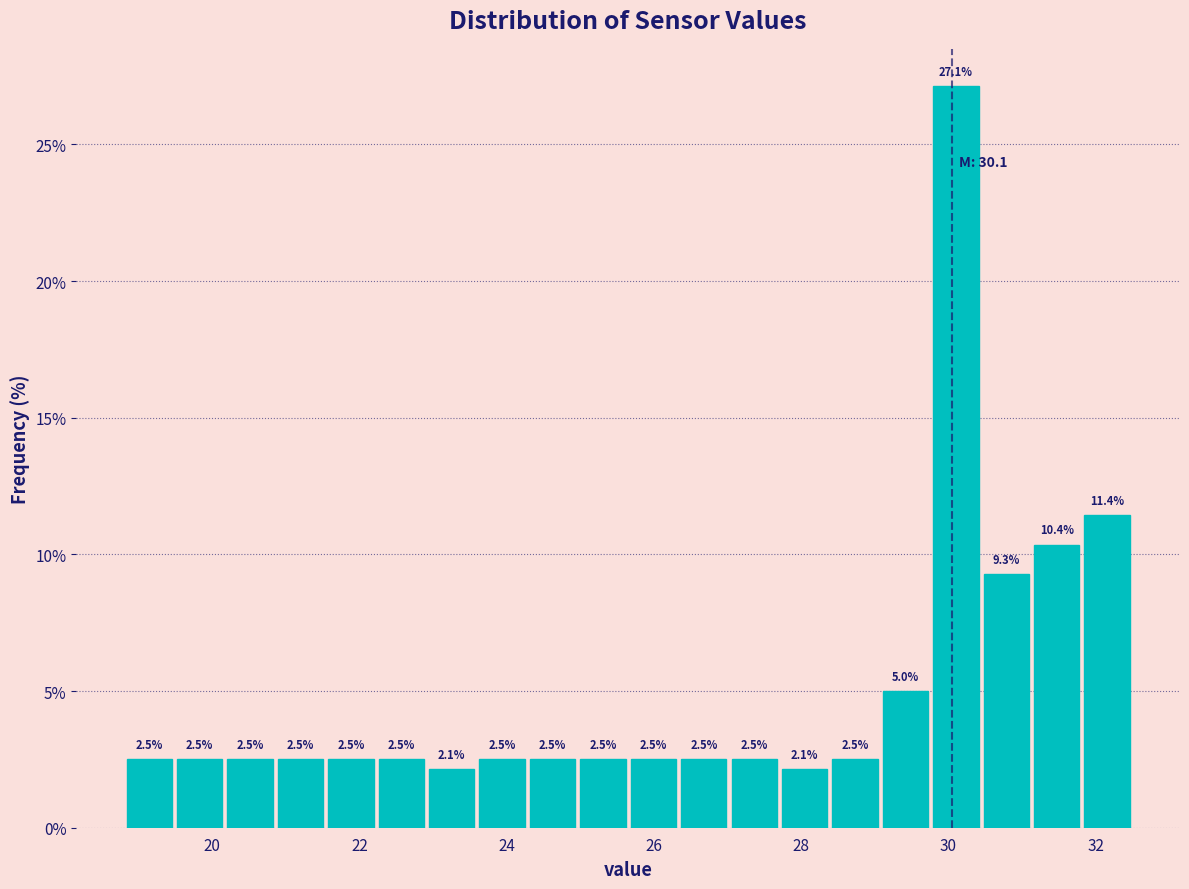

Around what value on the x-axis is the tallest bar? Give the approximate position of its centre, as read against the axis.

30.2